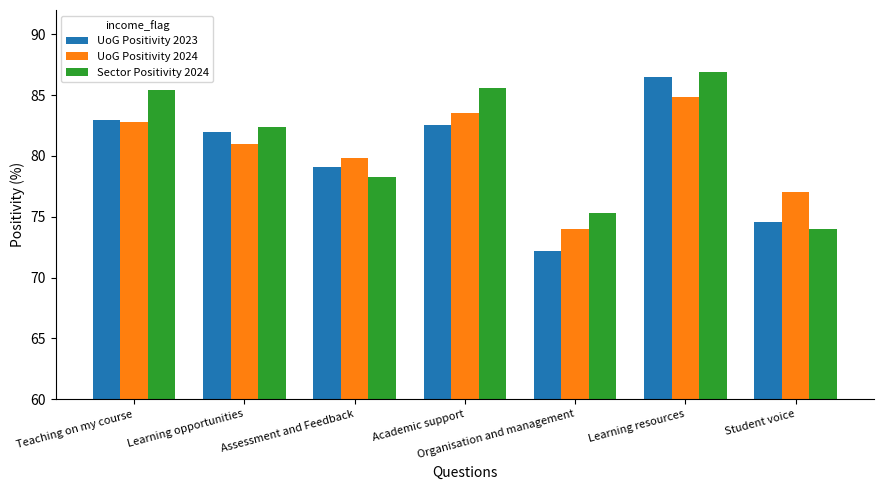

At which category is the sum across all series the highest?

Learning resources